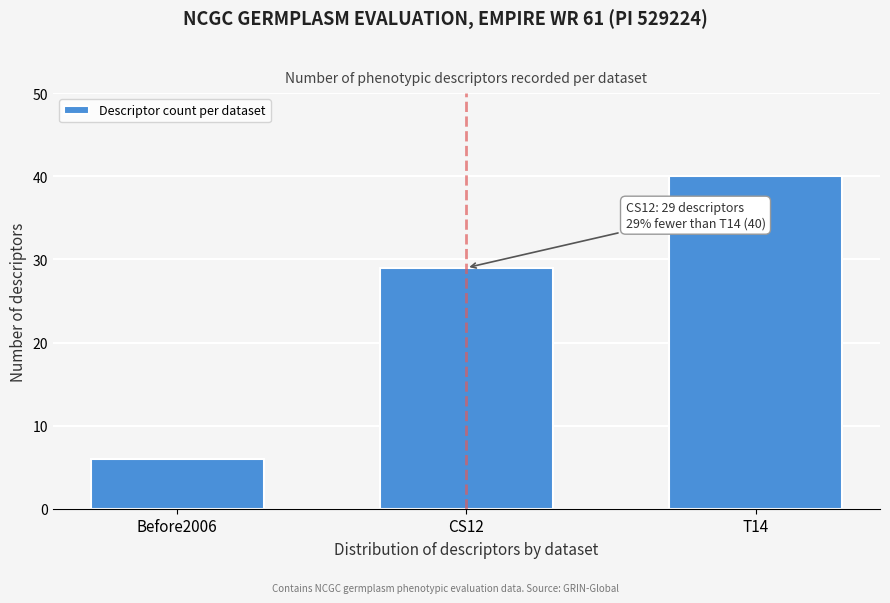

Reading left to right, what are all the values shown in this chart?

Before2006=6	CS12=29	T14=40